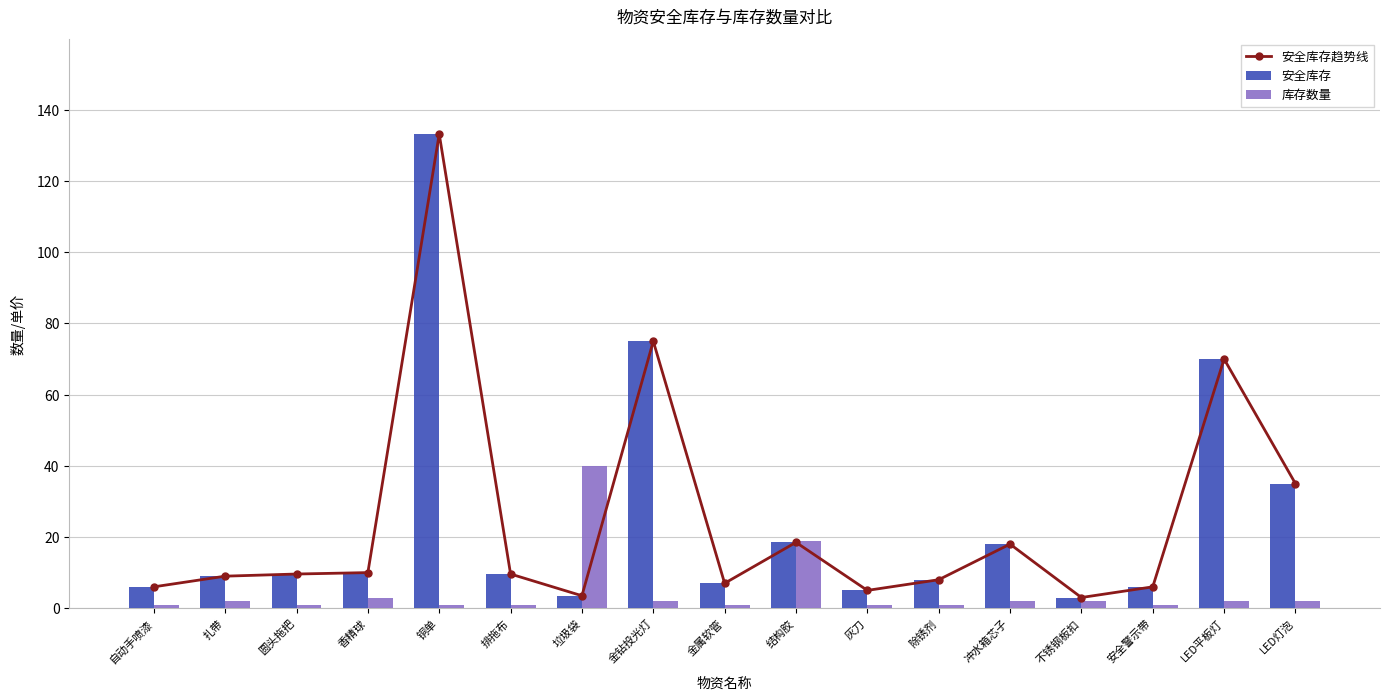

Reading left to right, extract all data points from this chart.

安全库存趋势线: 6.0	9.0	9.6	10.0	133.2	9.6	3.5	75.0	7.0	18.5	5.0	8.0	18.0	3.0	6.0	70.0	35.0
安全库存: 6.0	9.0	9.6	10.0	133.2	9.6	3.5	75.0	7.0	18.5	5.0	8.0	18.0	3.0	6.0	70.0	35.0
库存数量: 1.0	2.0	1.0	3.0	1.0	1.0	40.0	2.0	1.0	19.0	1.0	1.0	2.0	2.0	1.0	2.0	2.0